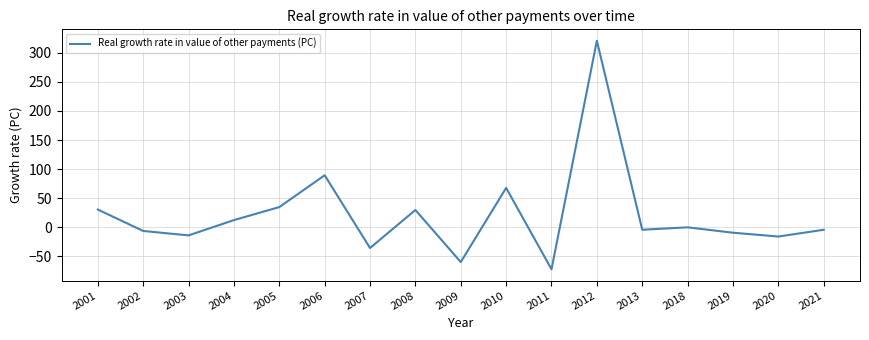

Is it true that the value at 2019 is -9.4?

True